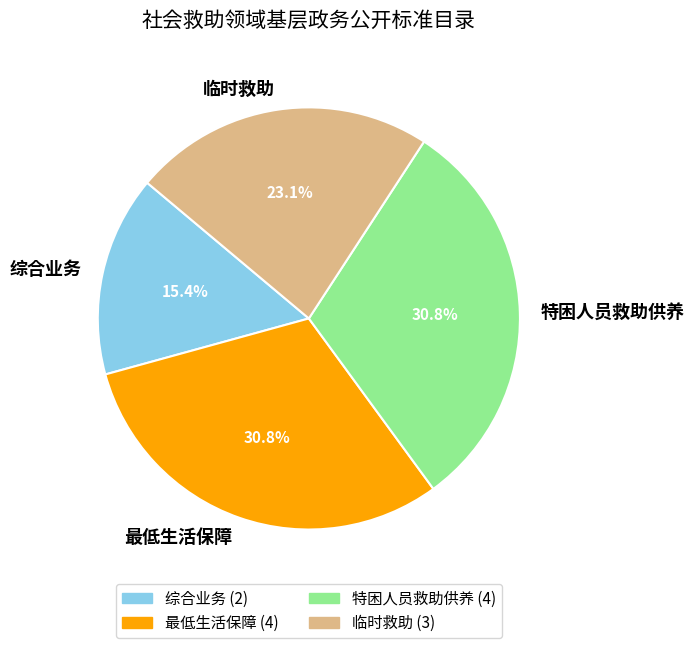

To the nearest percent, what percentage of the pie is 特困人员救助供养?

31%